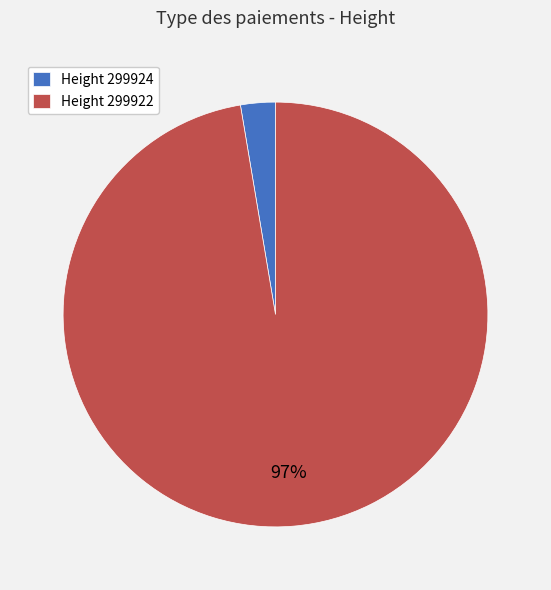

Which slice is the smallest?

Height 299924